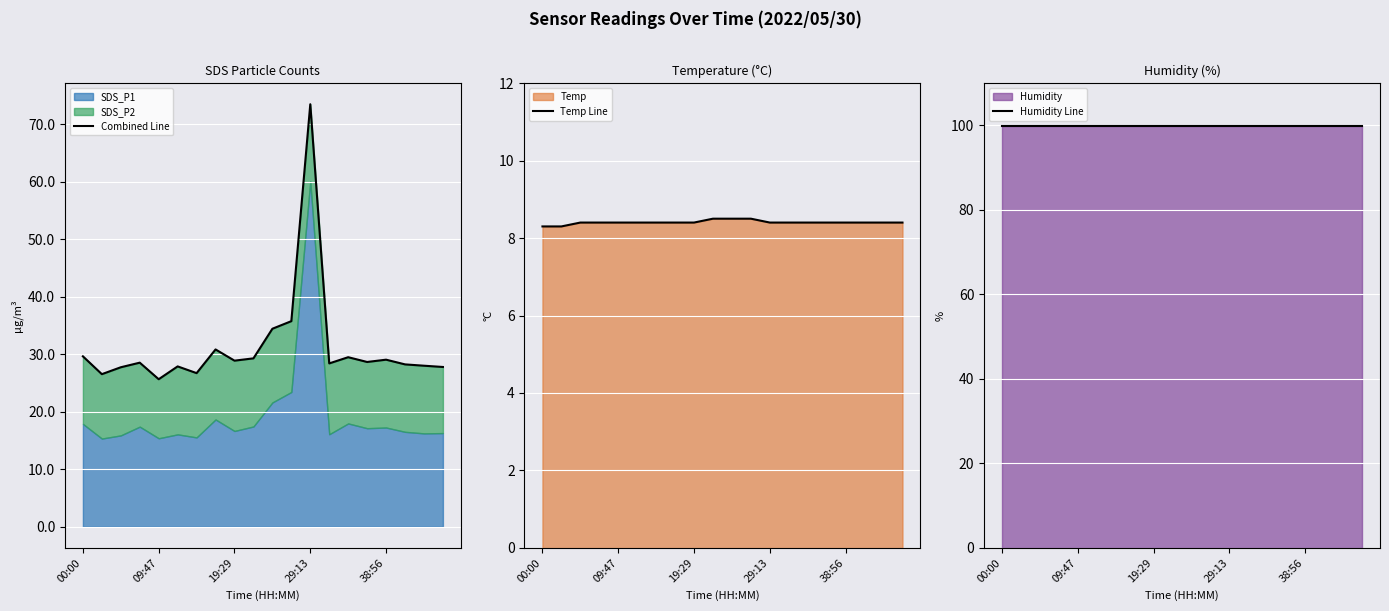

Which label corresponds to the largest value in the chart?

00:00